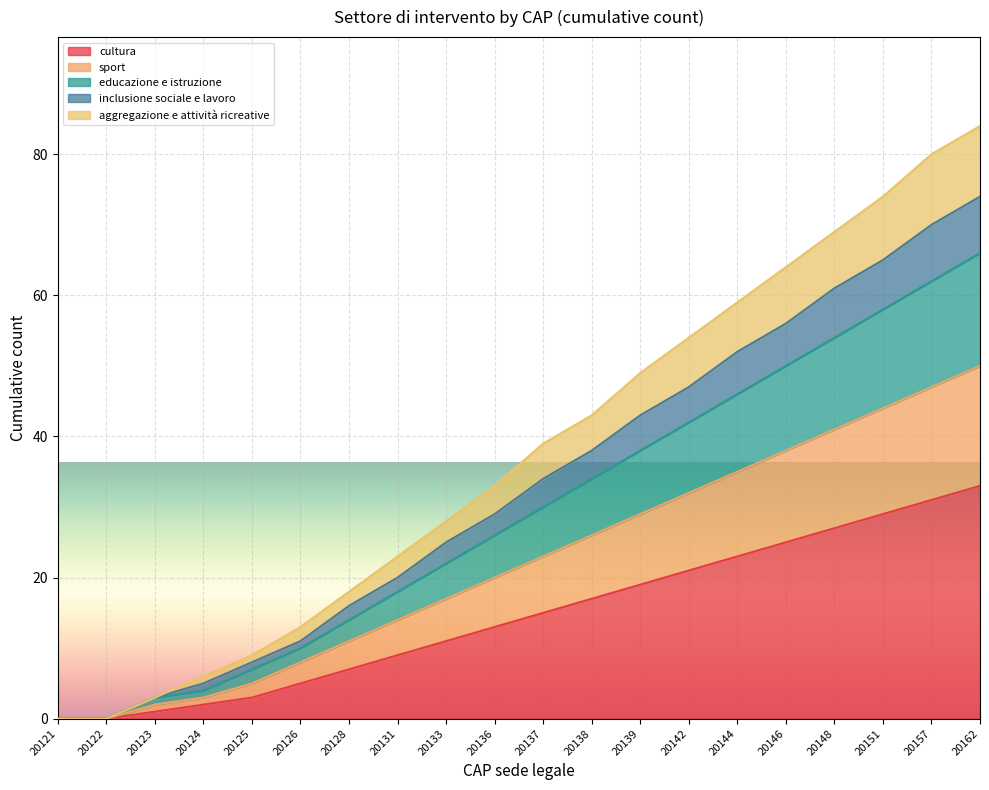

What is the highest value of the cultura series?

33